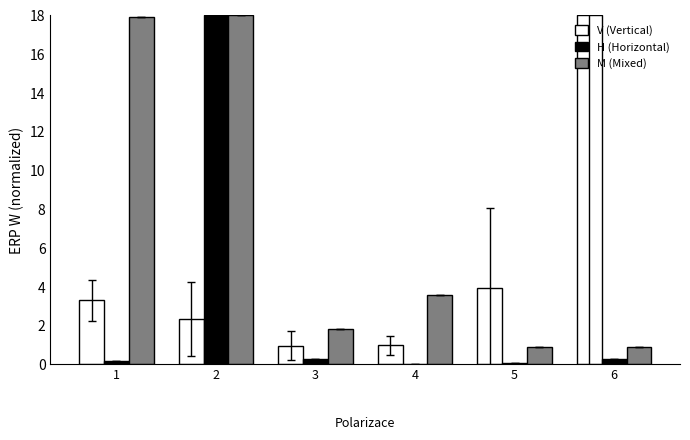

How many data points in M (Mixed) are above 3?

3